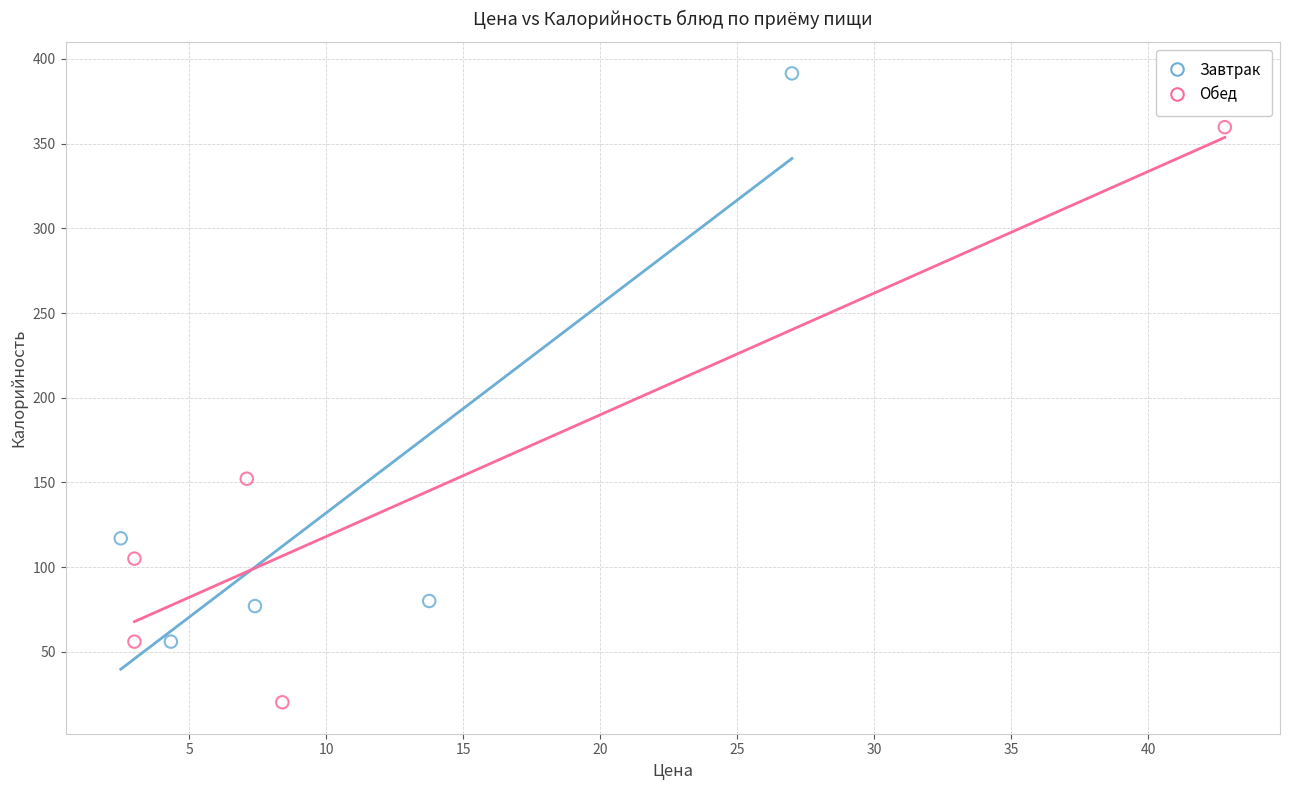

Which series contains the highest Y value?

Завтрак